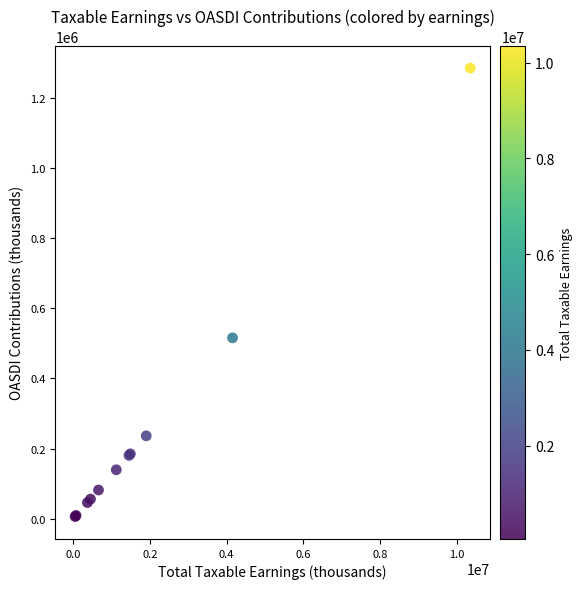

What Y value in the scatter plot is closest to 645175?

515507